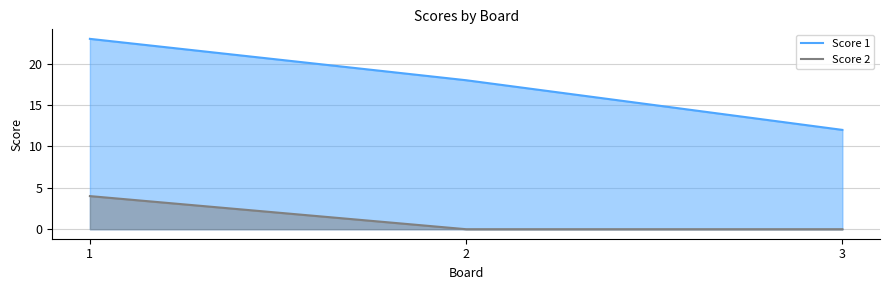

Does the chart have visible grid lines?

Yes